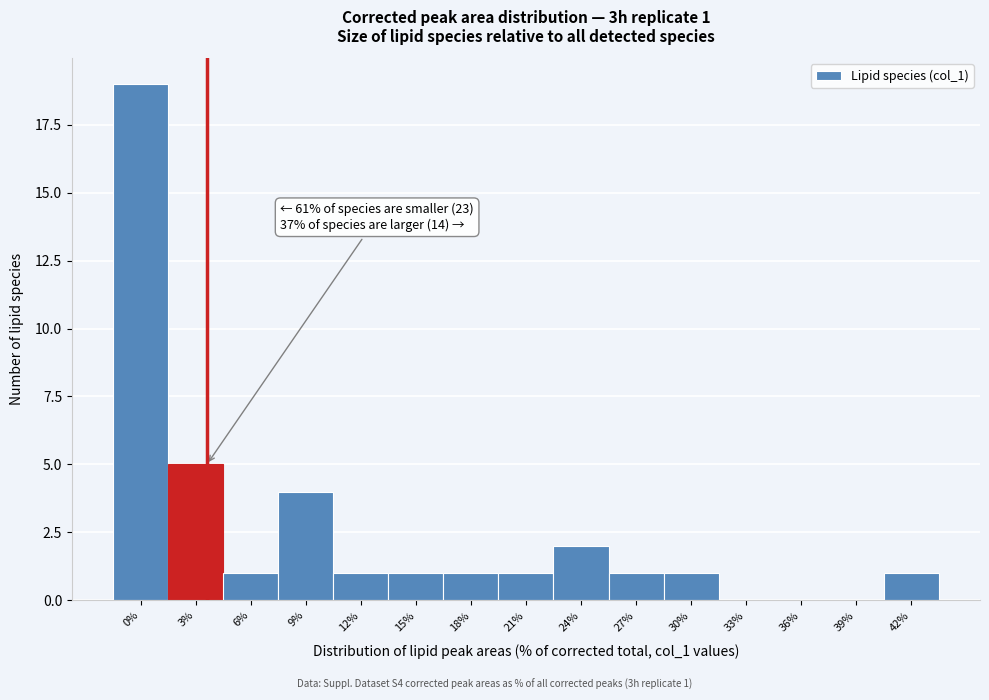

Reading left to right, what are all the values shown in this chart?

0%=19	3%=5	6%=1	9%=4	12%=1	15%=1	18%=1	21%=1	24%=2	27%=1	30%=1	33%=0	36%=0	39%=0	42%=1